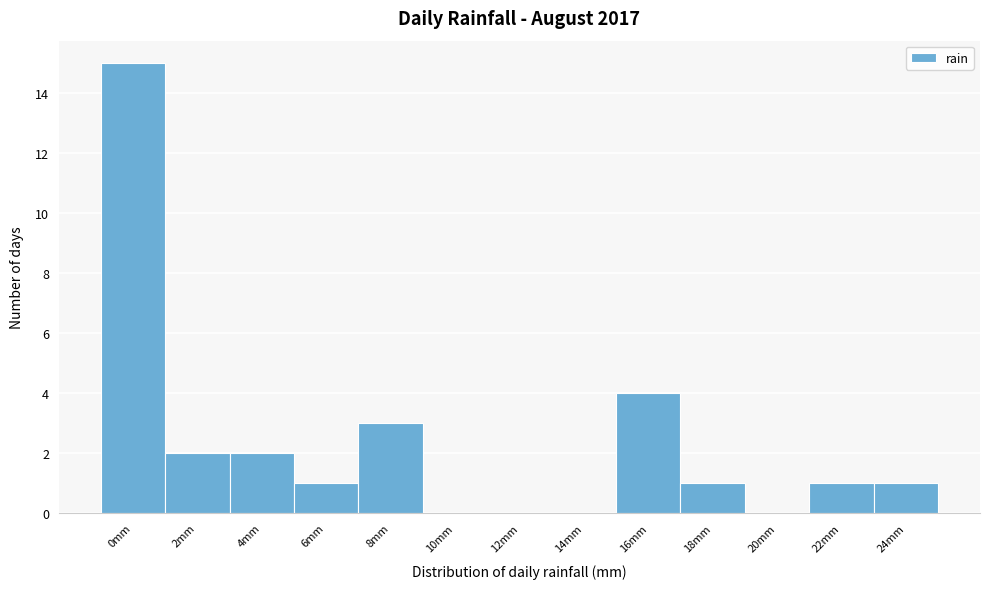

Reading left to right, transcribe all the data shown in this chart.

0mm=15	2mm=2	4mm=2	6mm=1	8mm=3	10mm=0	12mm=0	14mm=0	16mm=4	18mm=1	20mm=0	22mm=1	24mm=1